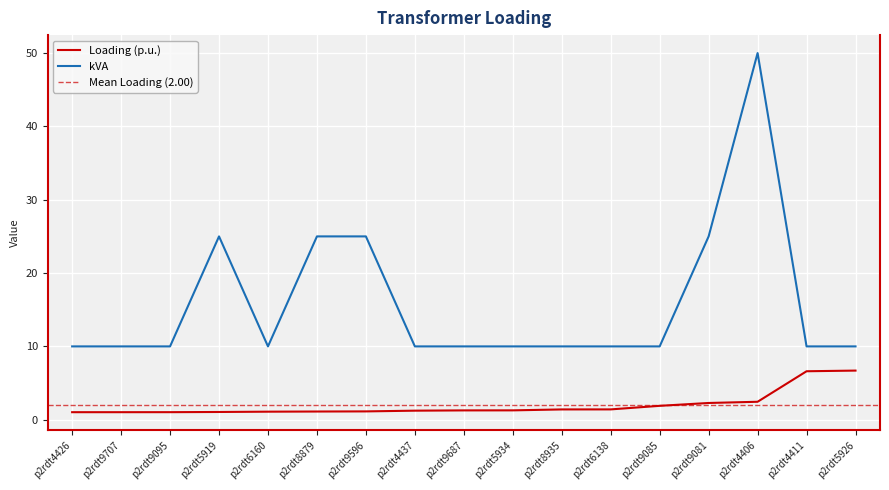

What is the sum of the kVA values at p2rdt8935 and p2rdt4437?

20.0